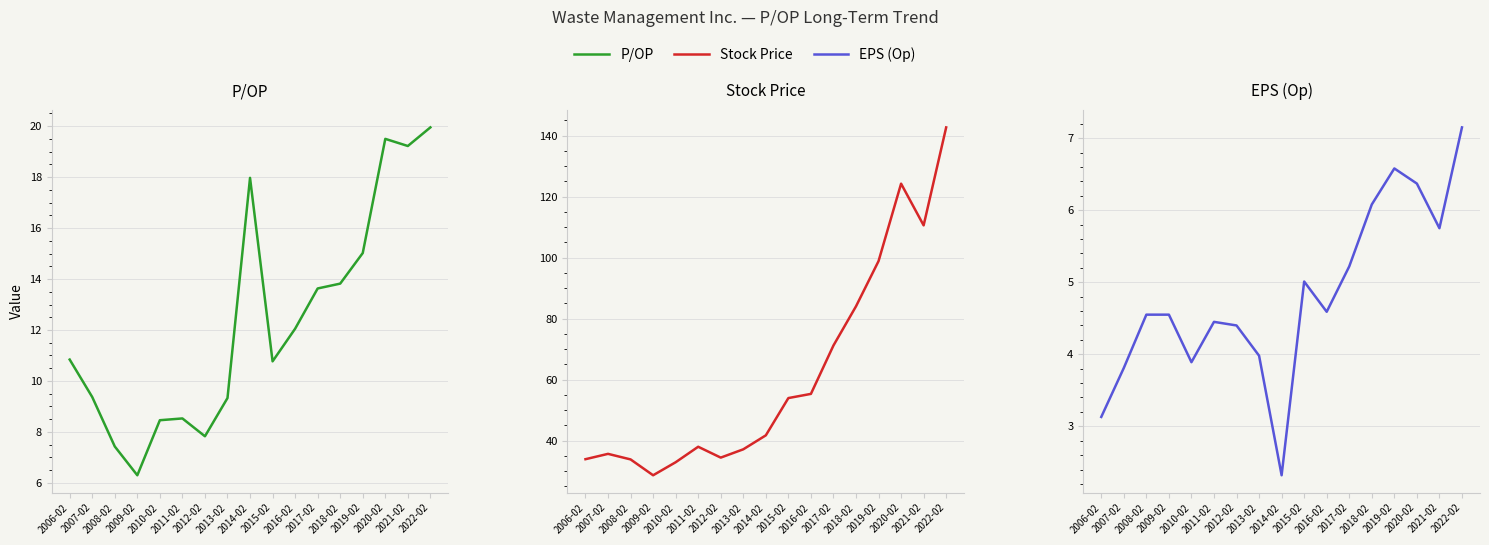

Reading left to right, transcribe all the data shown in this chart.

P/OP: 10.8	9.4	7.4	6.3	8.5	8.5	7.8	9.3	18.0	10.8	12.1	13.6	13.8	15.0	19.5	19.2	19.9
Stock Price: 33.9	35.6	33.8	28.6	32.9	38.0	34.4	37.1	41.7	53.9	55.3	71.2	84.0	98.8	124.2	110.6	142.7
EPS (Op): 3.1	3.8	4.5	4.5	3.9	4.5	4.4	4.0	2.3	5.0	4.6	5.2	6.1	6.6	6.4	5.8	7.2